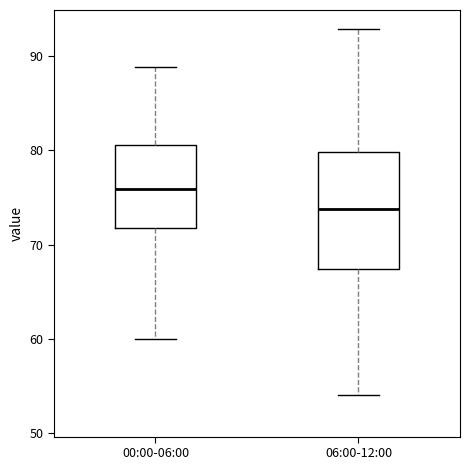

Which box's median line is the lowest?

06:00-12:00